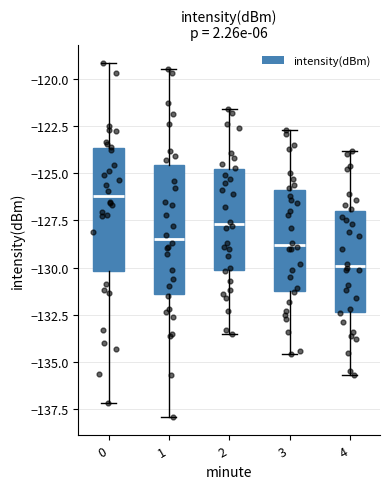

Where is the lower edge of the box at x = 0 on the y-axis? The values are not printed on the chart, so give them approximately, as read against the axis.

-130.0